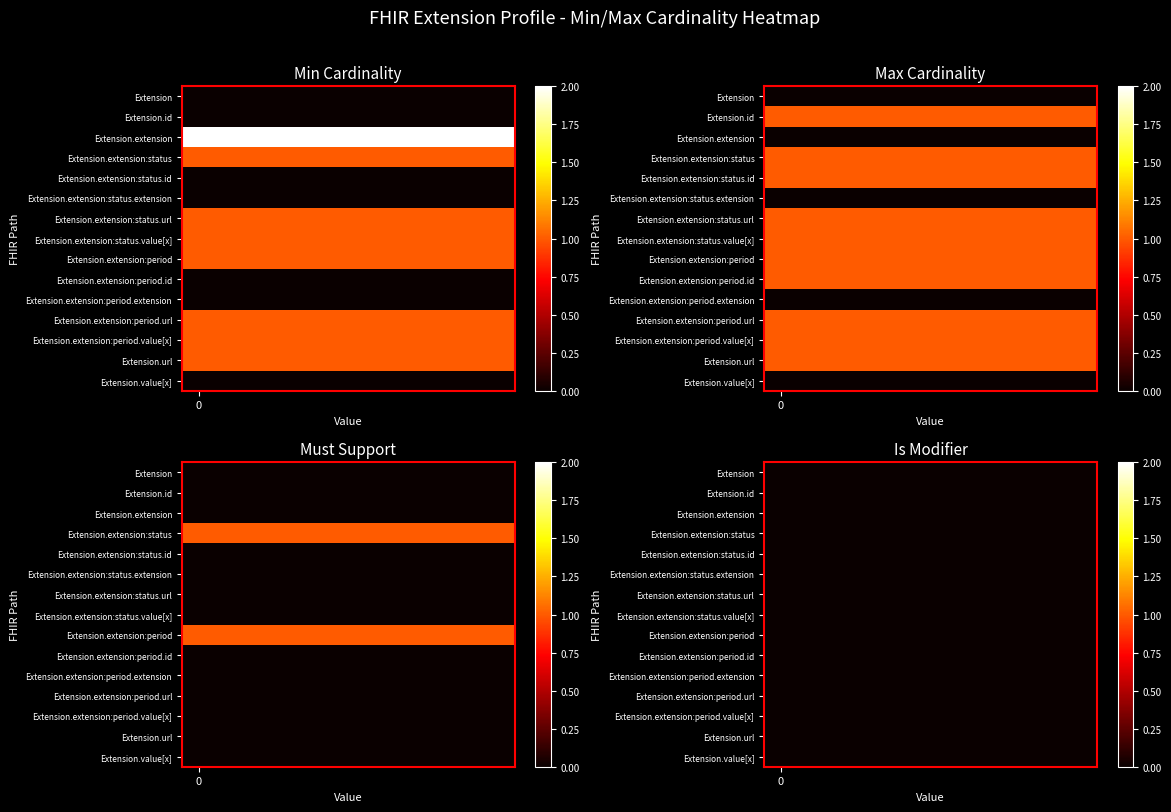

At which category does the chart reach its minimum across all series?

Extension